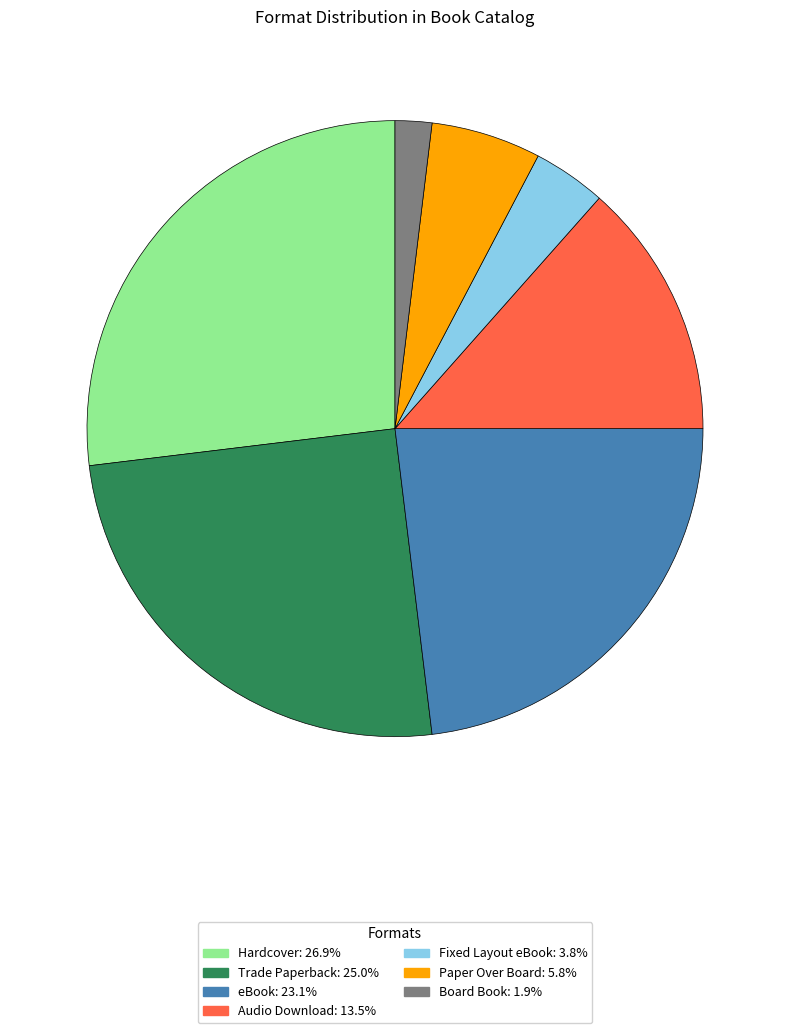

Which has a higher value, Trade Paperback or Paper Over Board?

Trade Paperback